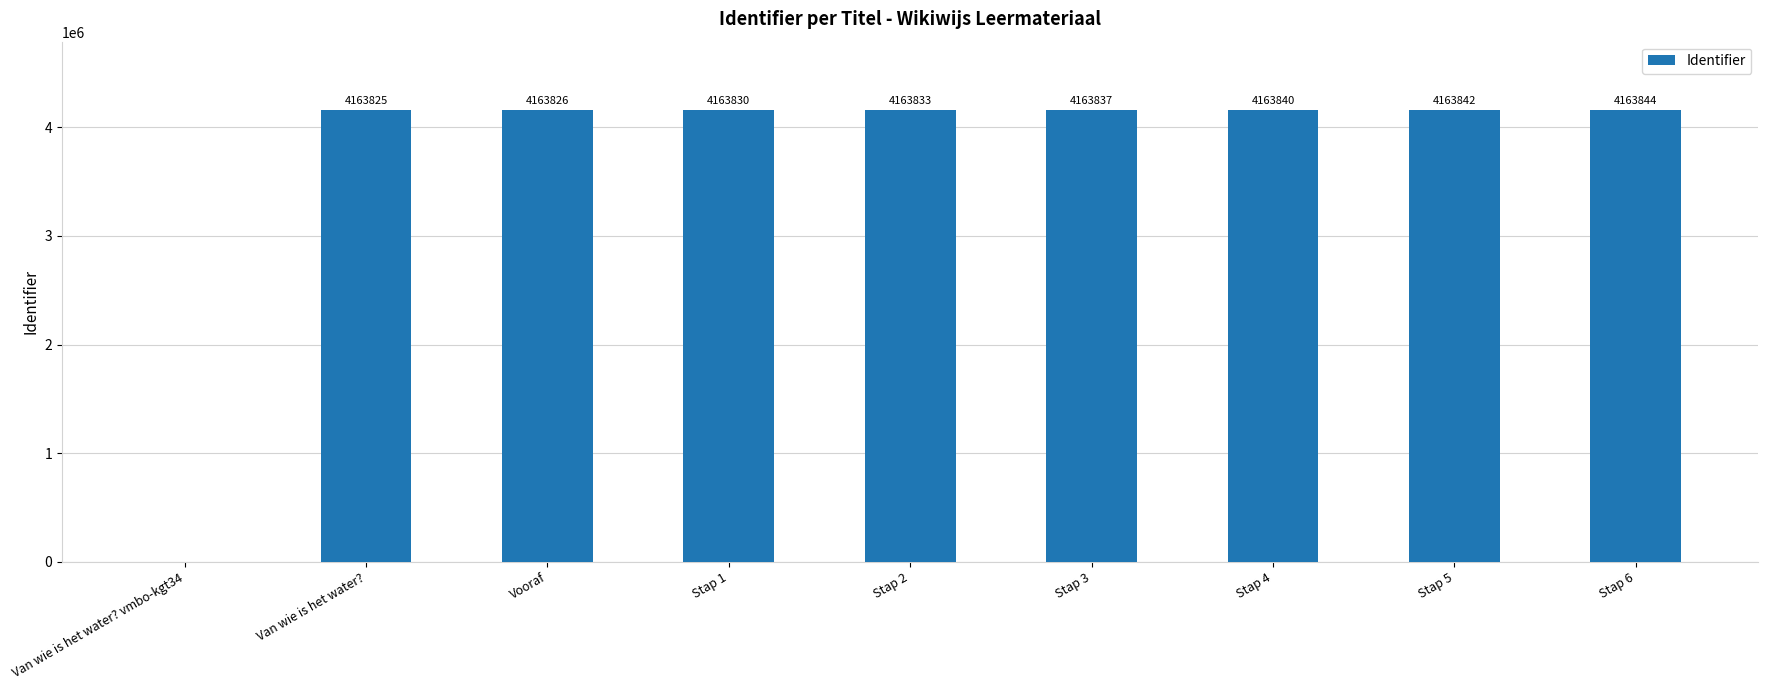

Reading right to left, transcribe all the data shown in this chart.

Stap 6=4163844	Stap 5=4163842	Stap 4=4163840	Stap 3=4163837	Stap 2=4163833	Stap 1=4163830	Vooraf=4163826	Van wie is het water?=4163825	Van wie is het water? vmbo-kgt34=0